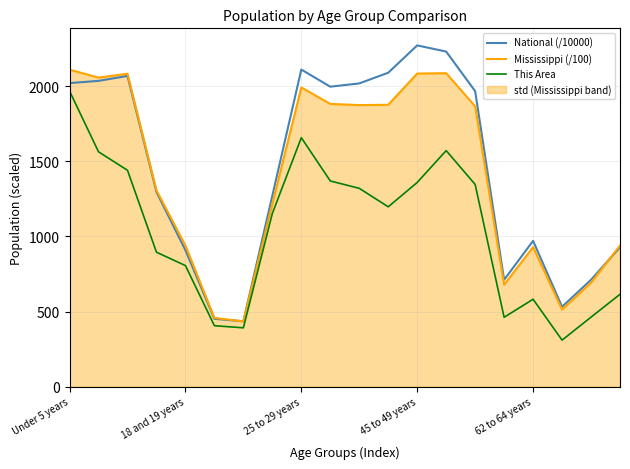

Which series has the widest spread of values?

National (/10000)